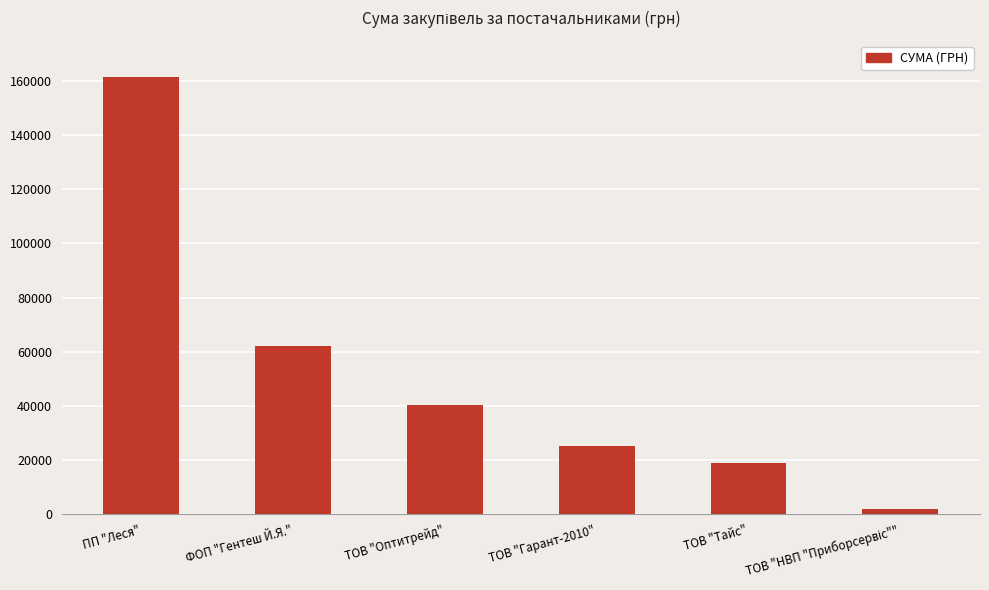

What is the sum of all values?

308939.2